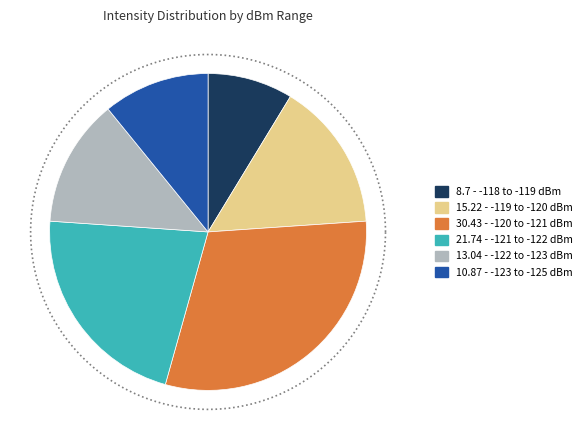

Is there any slice that represents more than half of the pie?

No